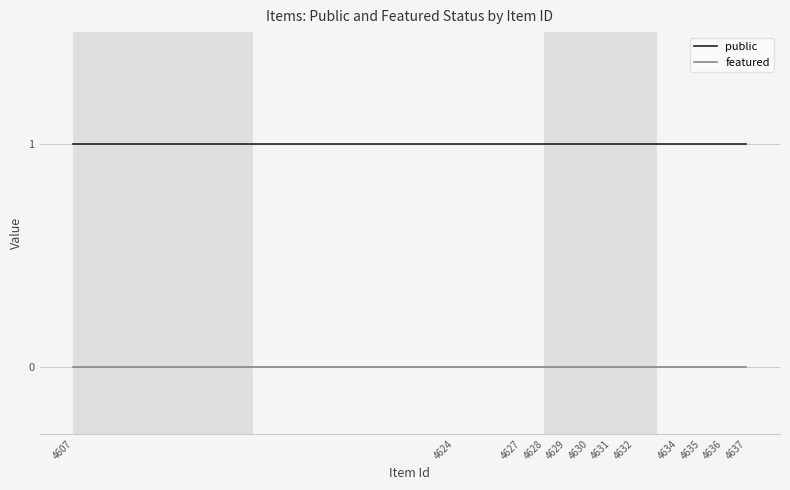

Which series has the largest total across all categories?

public